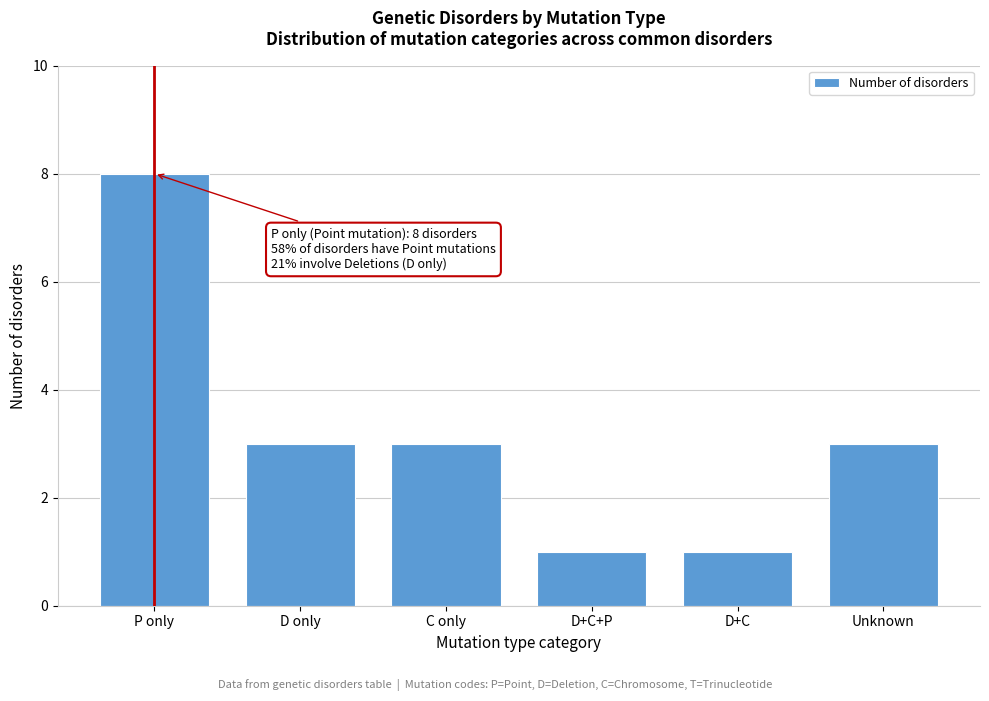

Reading right to left, what are all the values shown in this chart?

Unknown=3	D+C=1	D+C+P=1	C only=3	D only=3	P only=8